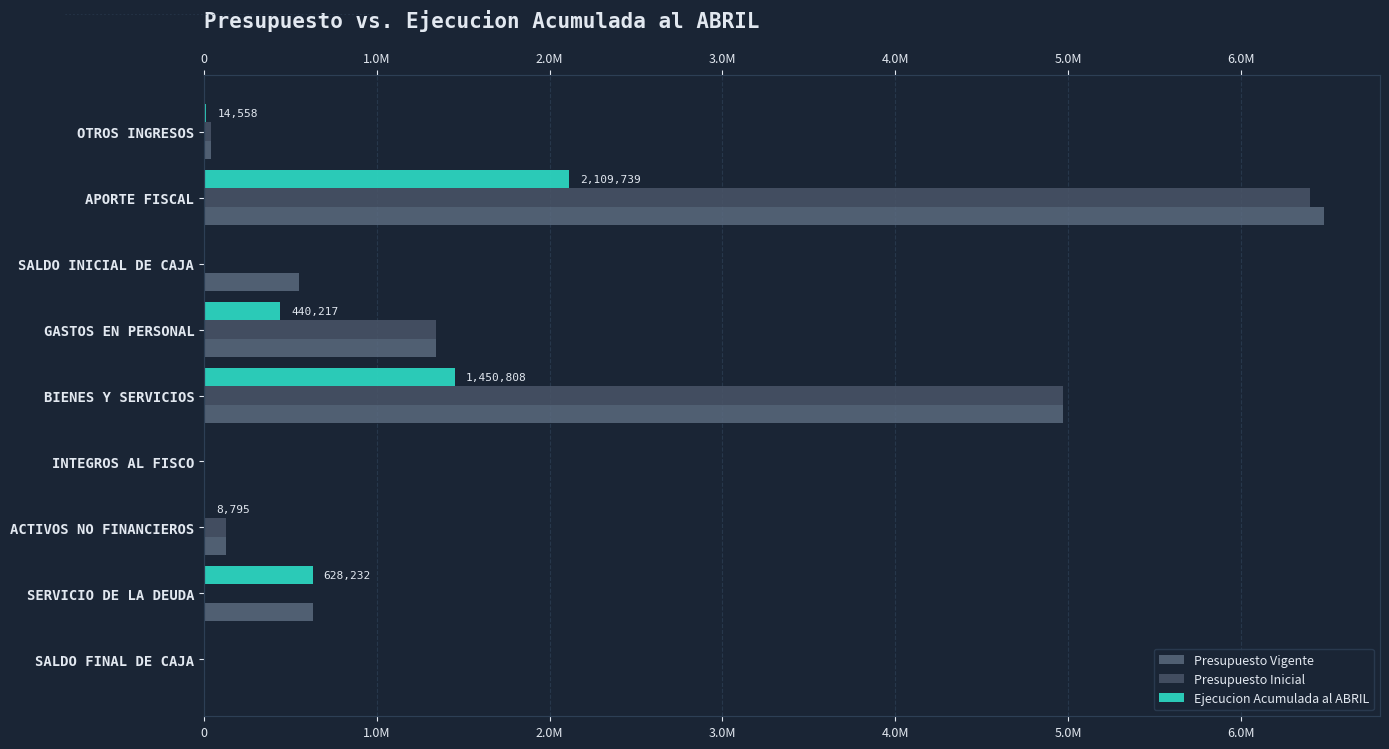

The Presupuesto Inicial series shows 1343960 at GASTOS EN PERSONAL. True or false?

True